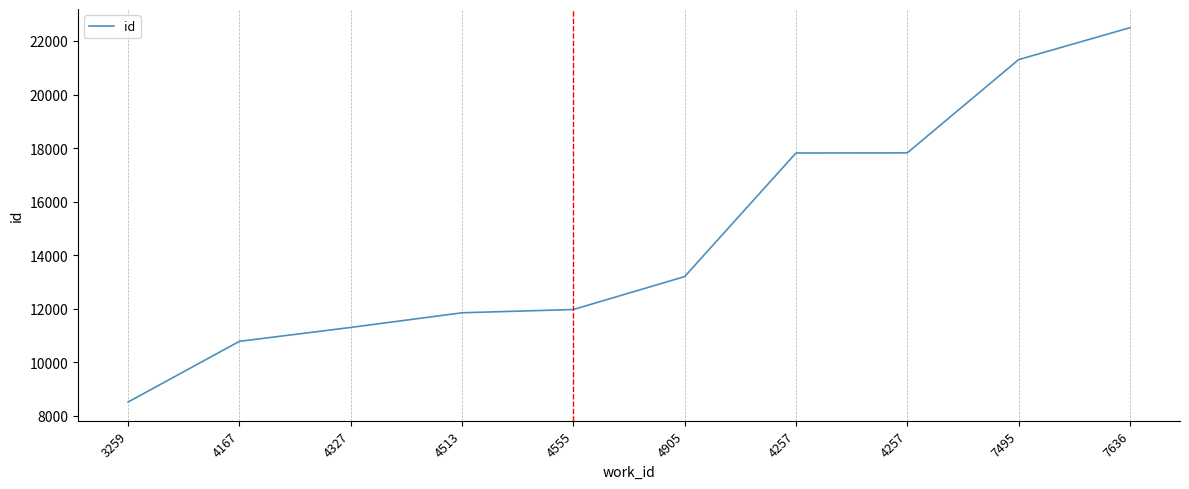

How many lines are shown in the chart?

1